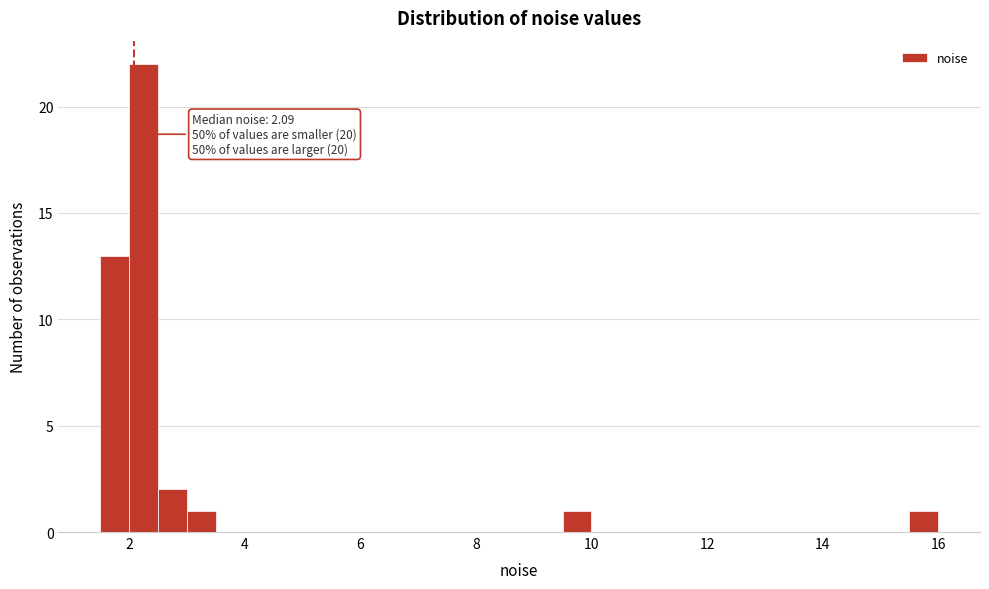

Read against the x-axis, roughly where is the centre of the tallest bar?

2.2